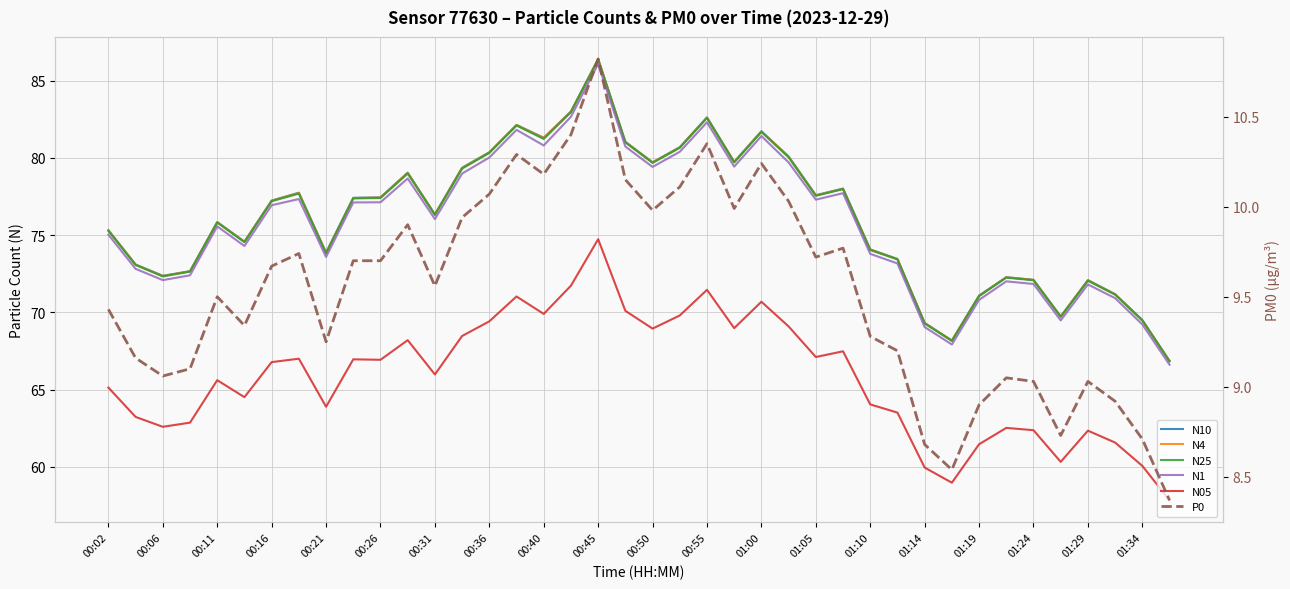

What is the minimum value for N10?

66.9